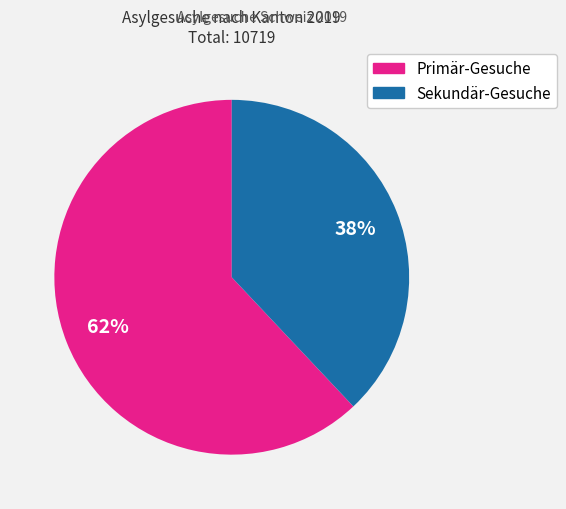

To the nearest percent, what percentage of the pie is Primär-Gesuche?

62%